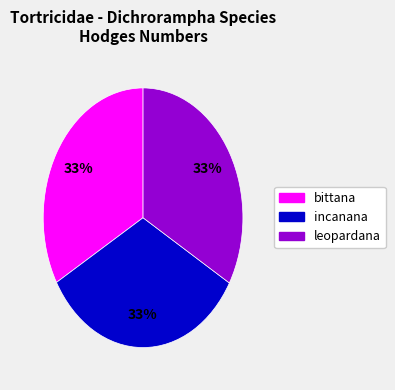

The bittana slice represents 33% of the pie. True or false?

True